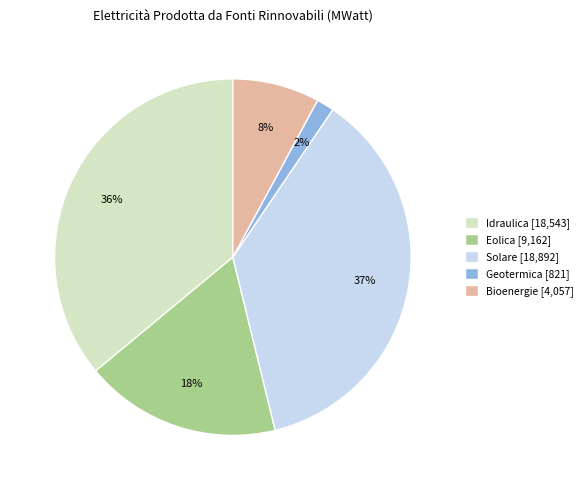

Which has a higher value, Bioenergie [4,057] or Idraulica [18,543]?

Idraulica [18,543]